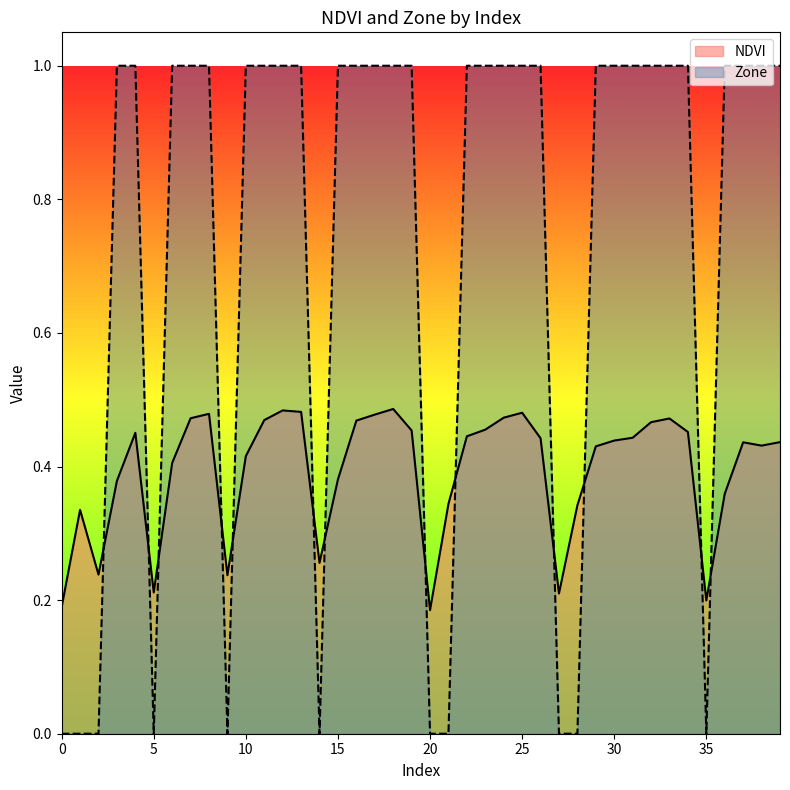

True or false: Zone has a value of 0.7 at 25.

False